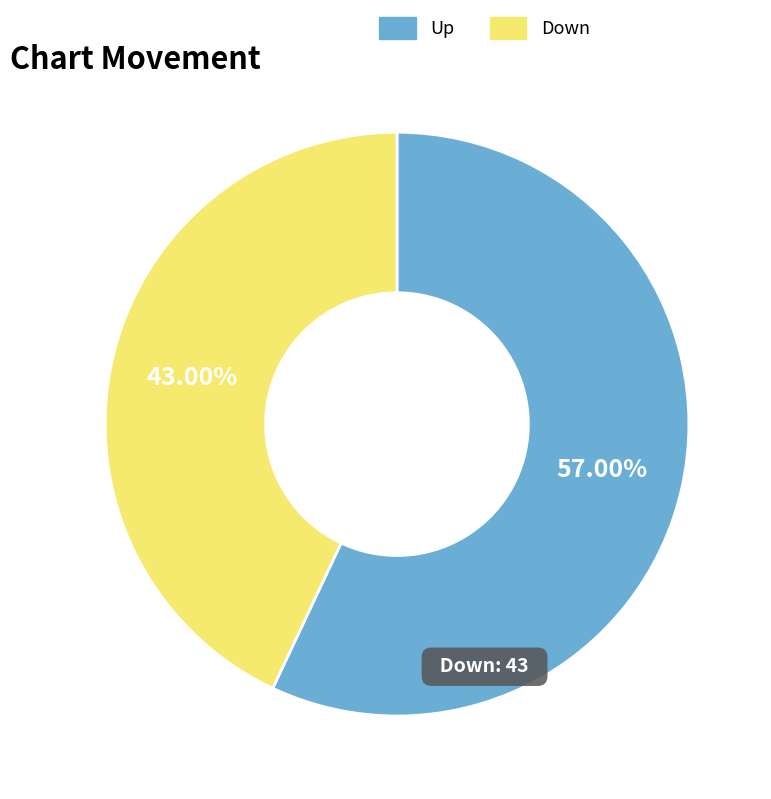

Does any single category account for the majority?

Yes